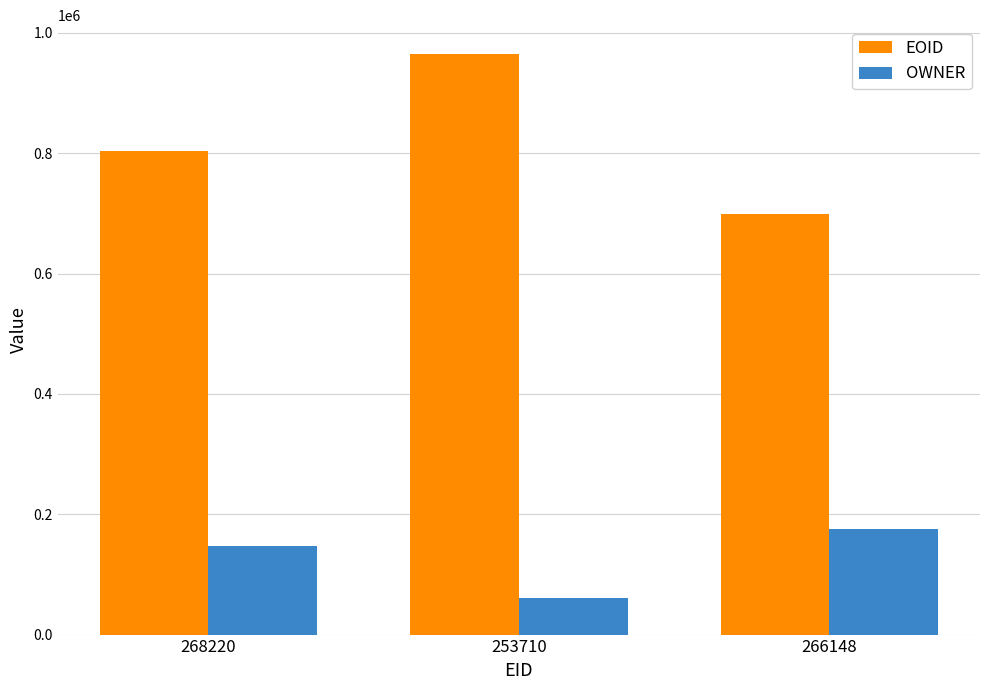

What is the difference between the highest and lowest values at 268220?

655094